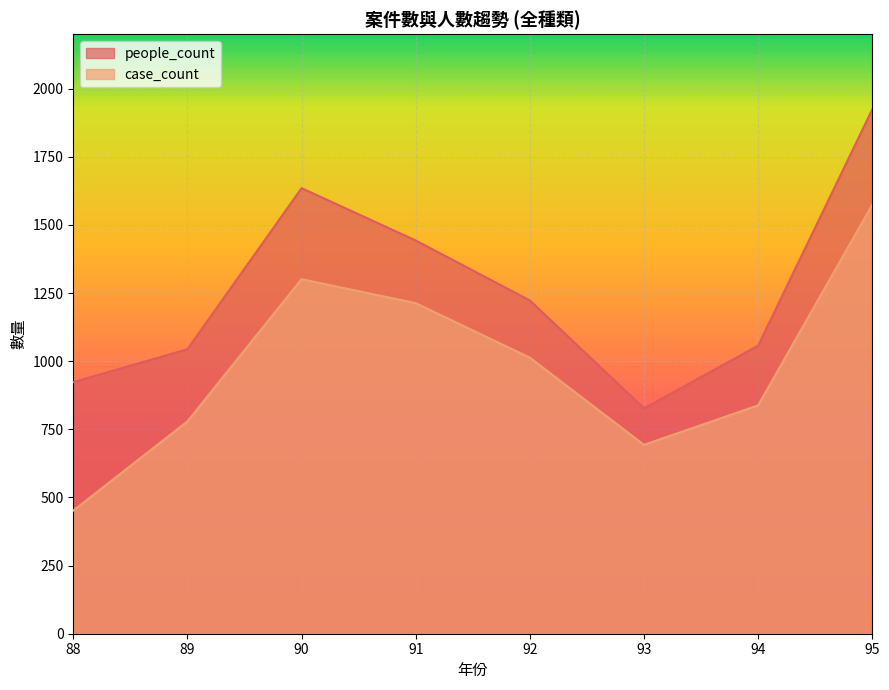

True or false: case_count and people_count cross at least once.

False